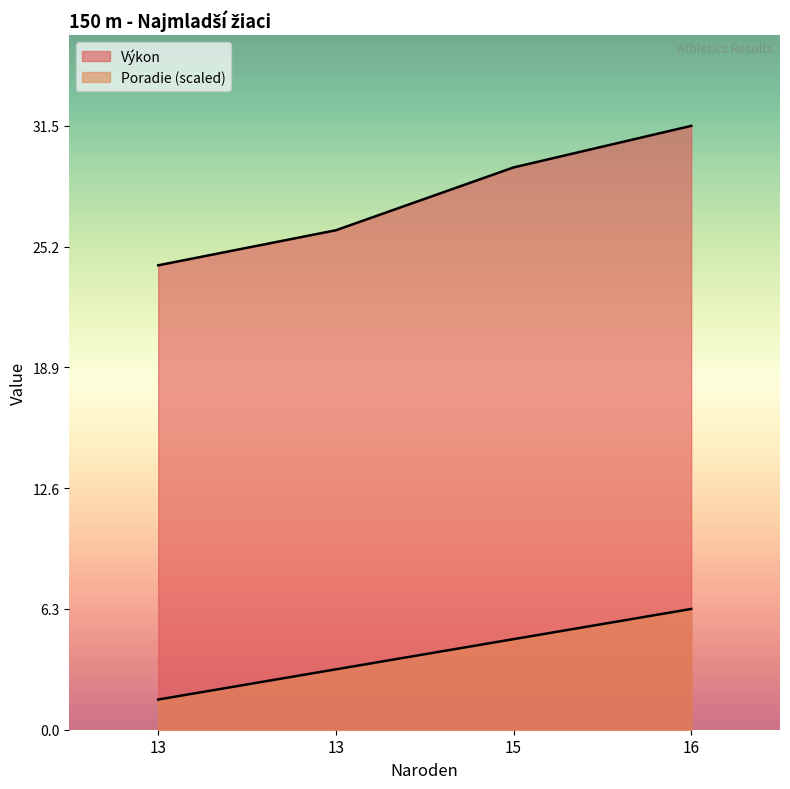

What is the difference between the maximum and minimum values in the Poradie series?

4.7